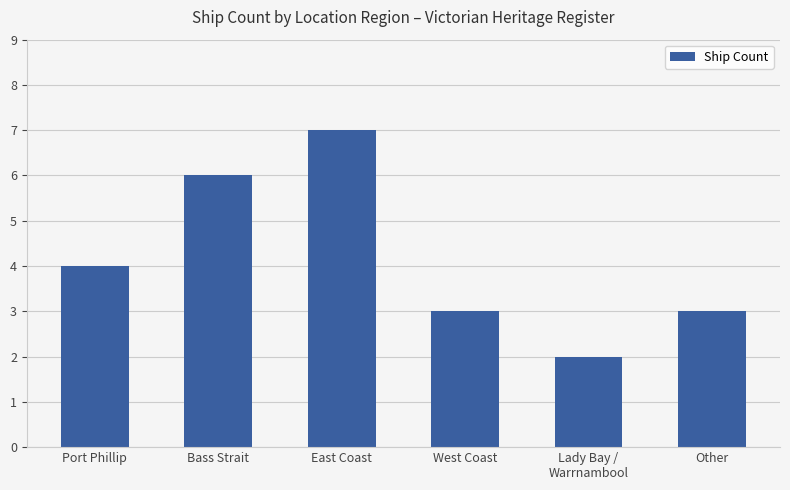

What is the ratio of the value at Lady Bay /
Warrnambool to the value at West Coast?

0.7